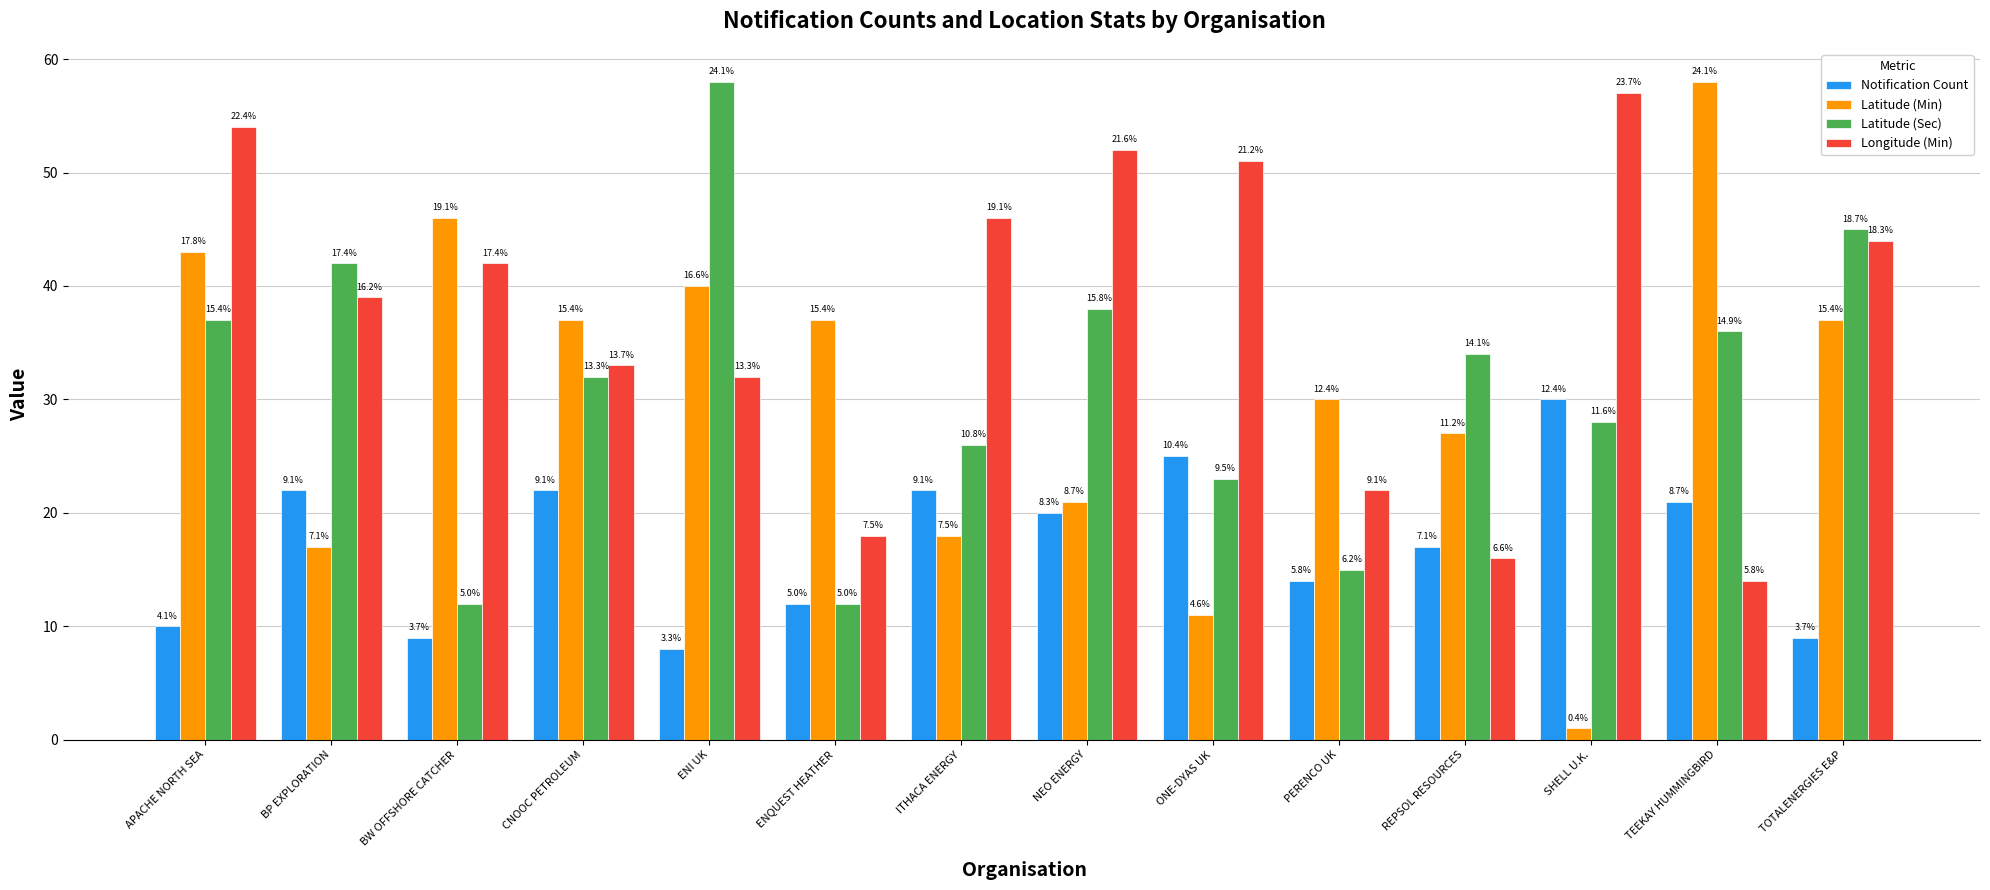

What is the maximum value for Longitude (Min)?

57